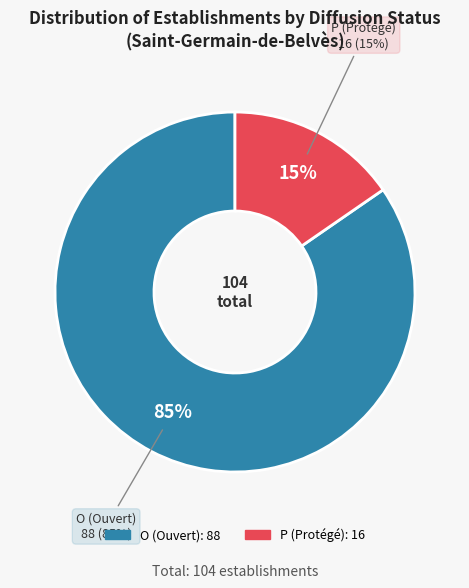

Is there any slice that represents more than half of the pie?

Yes